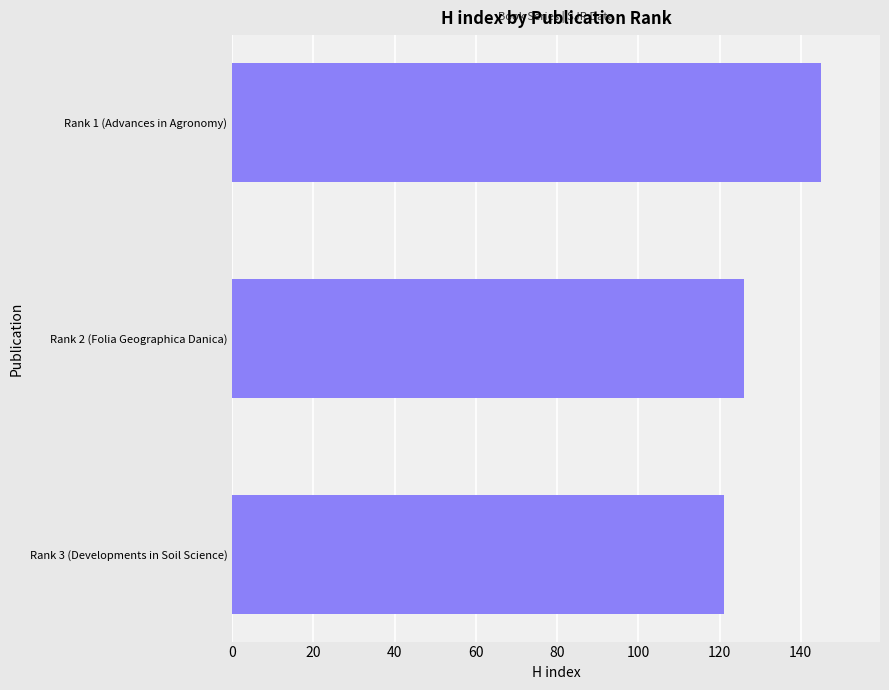

The value at Rank 2 (Folia Geographica Danica) is 49. True or false?

False